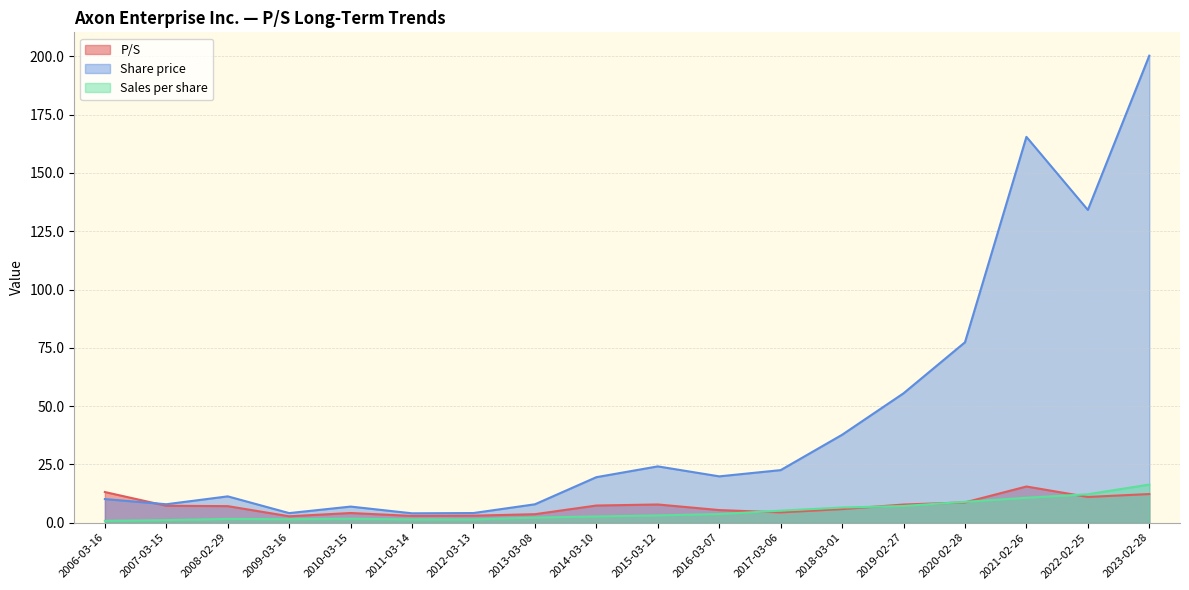

Is the value of P/S at 2014-03-10 greater than the value of Sales per share at 2014-03-10?

Yes